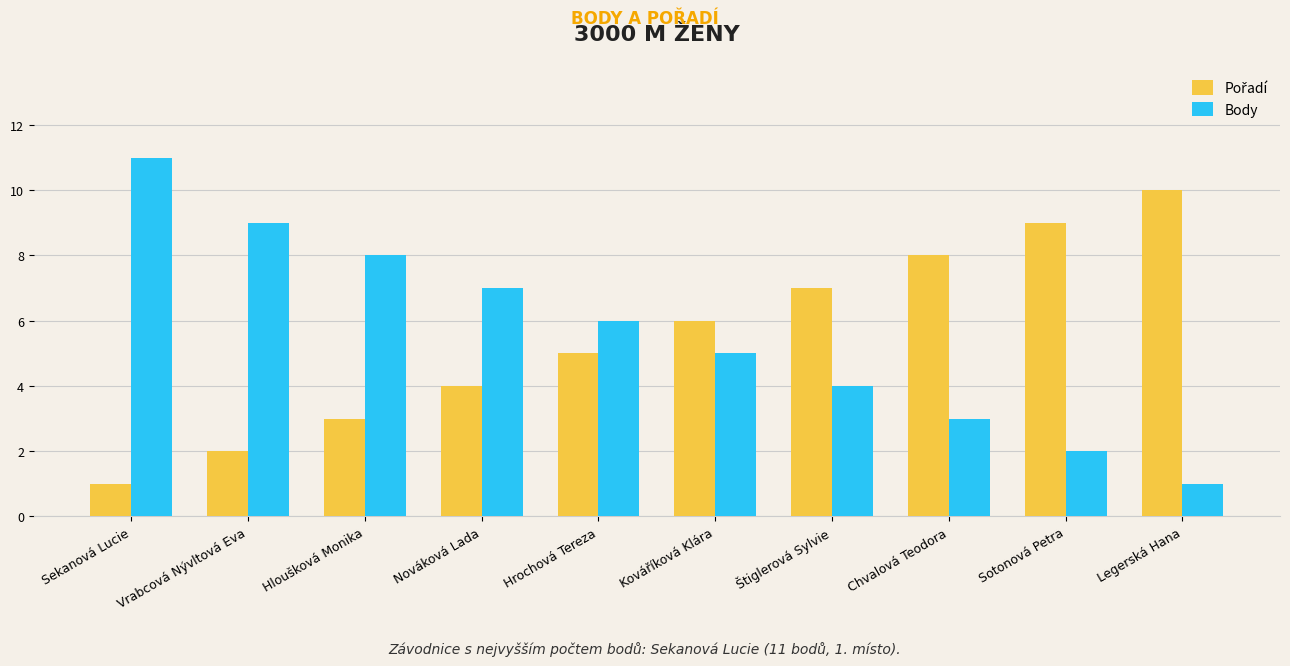

The Body series shows 1 at Legerská Hana. True or false?

True